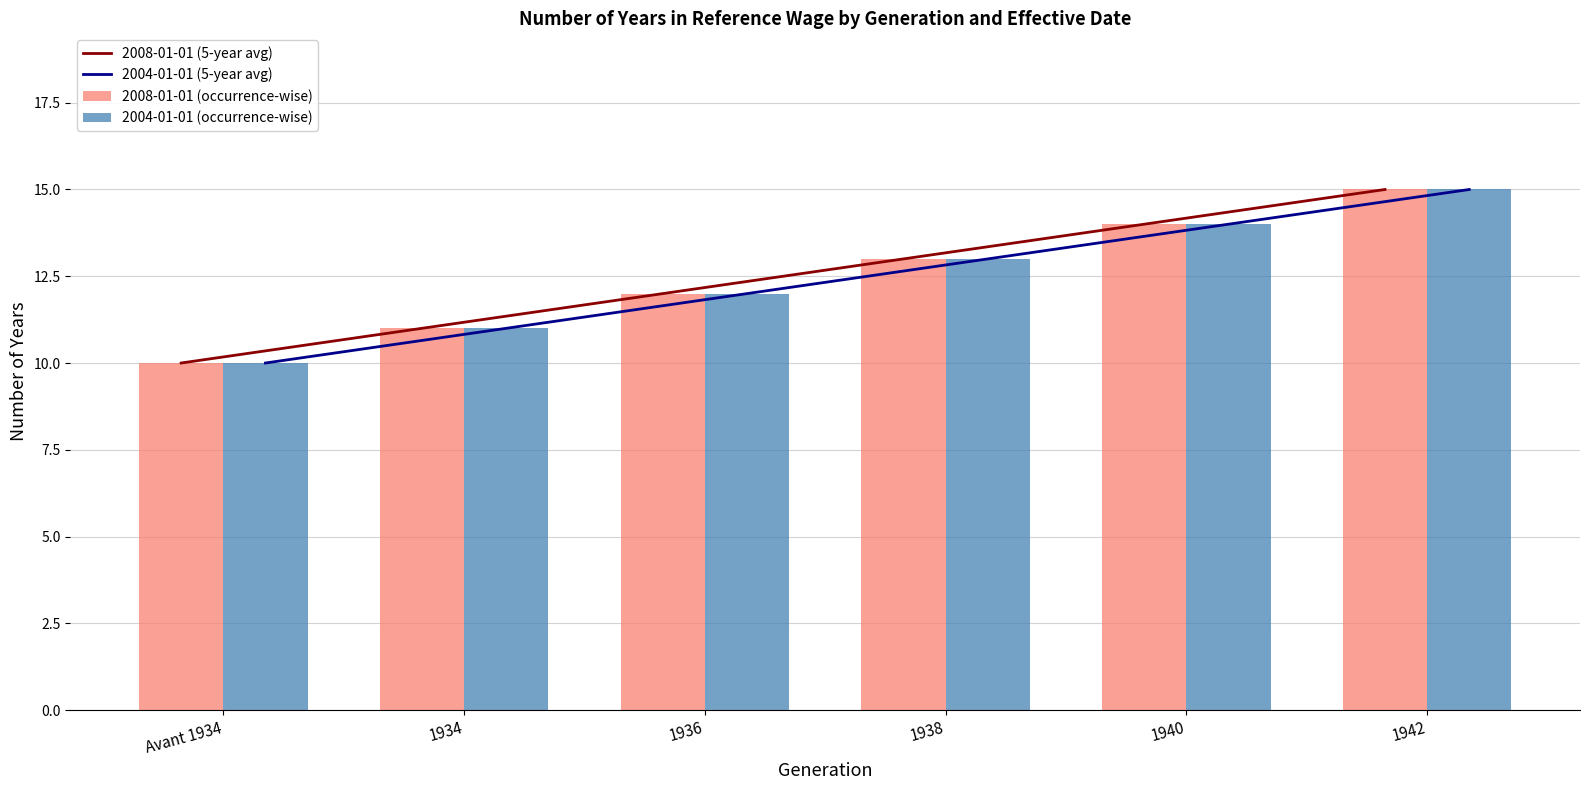

The 2004-01-01 (5-year avg) series shows 13 at 1938. True or false?

True